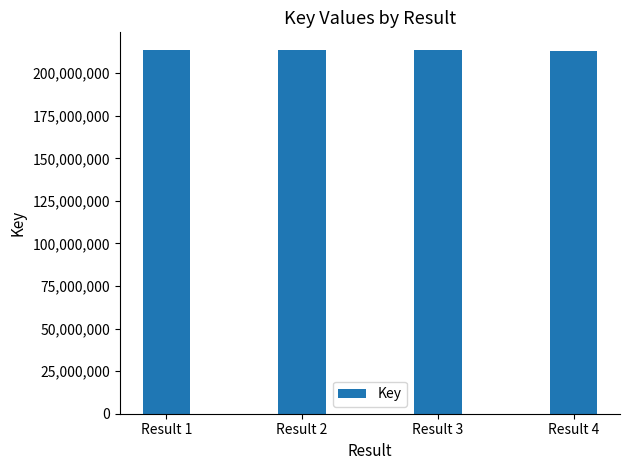

Approximately how many times larger is the value at Result 2 compared to Result 1?

1.0